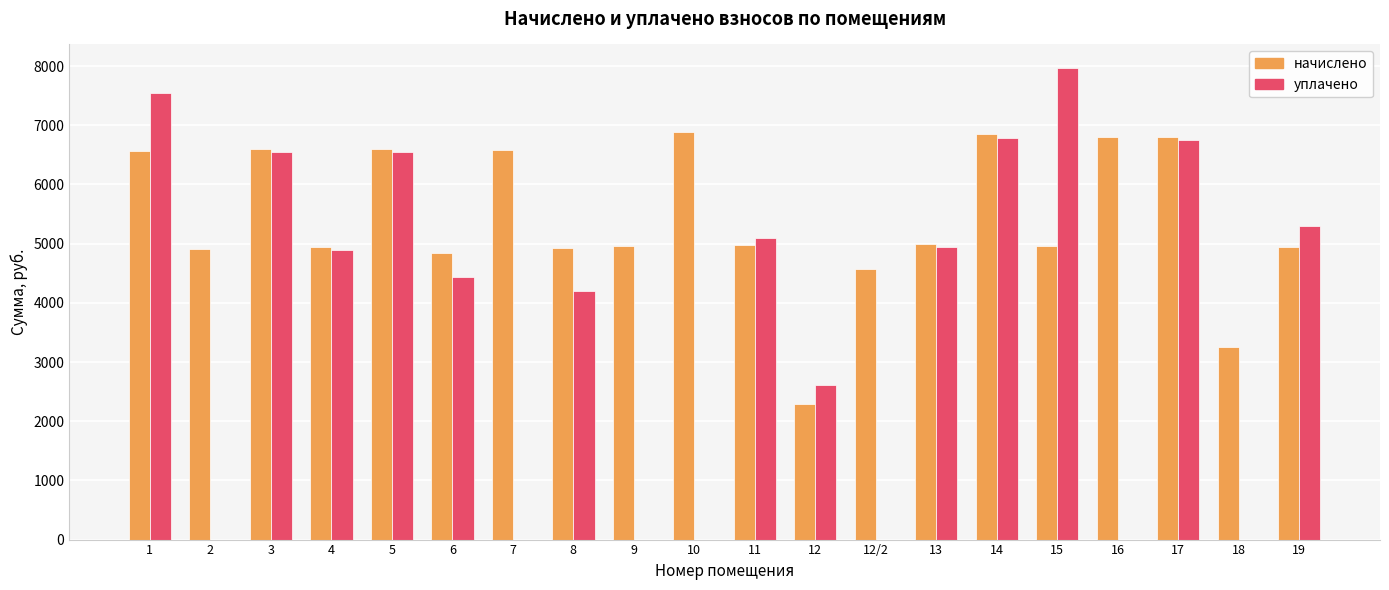

How many distinct data groups are displayed?

2